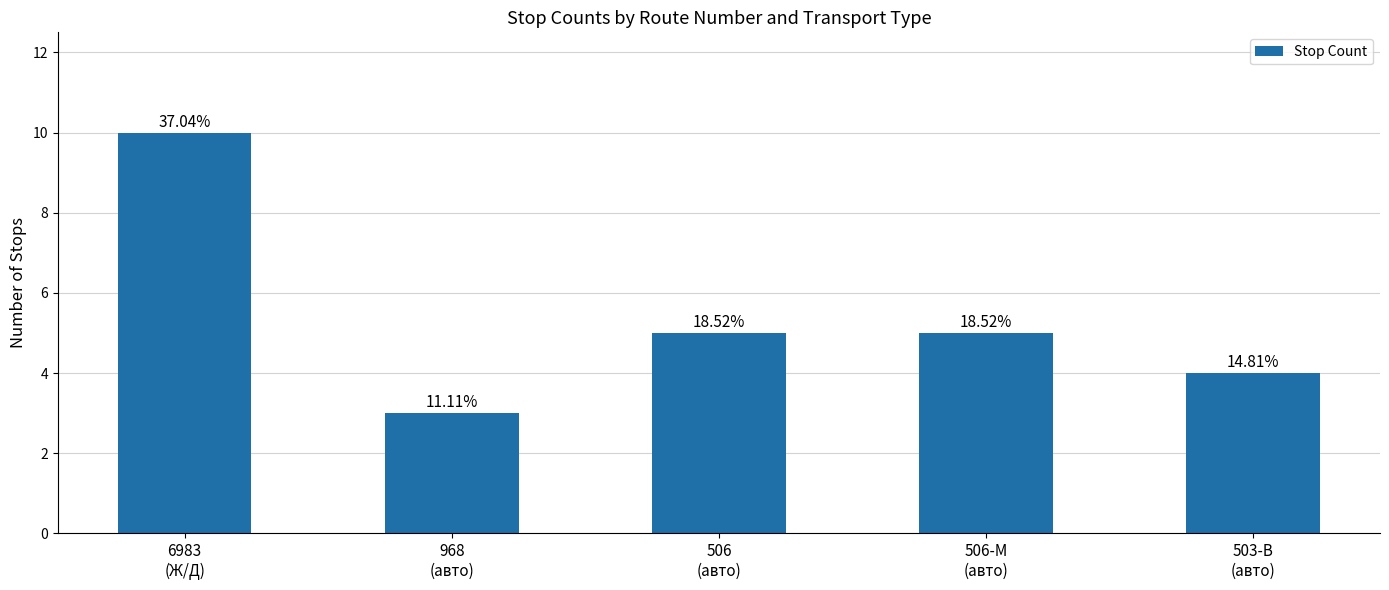

How many bars are there in total?

5